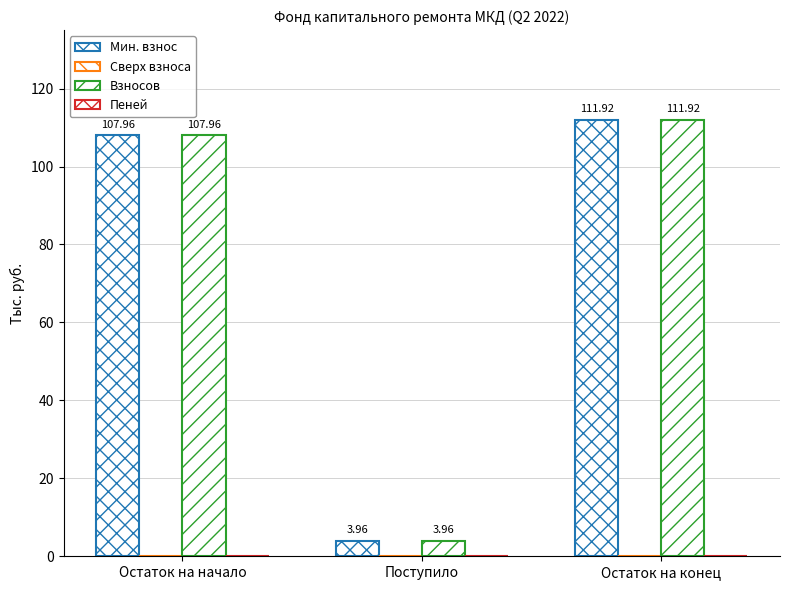

How many distinct data groups are displayed?

2